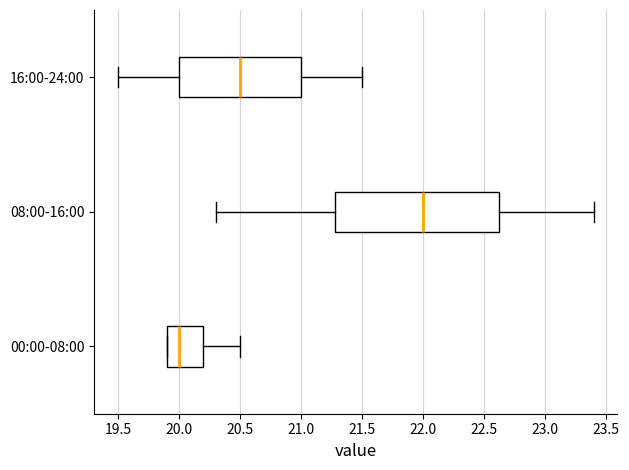

Where does the median line of the box for 00:00-08:00 sit on the x-axis? The values are not printed on the chart, so give them approximately, as read against the axis.

20.00